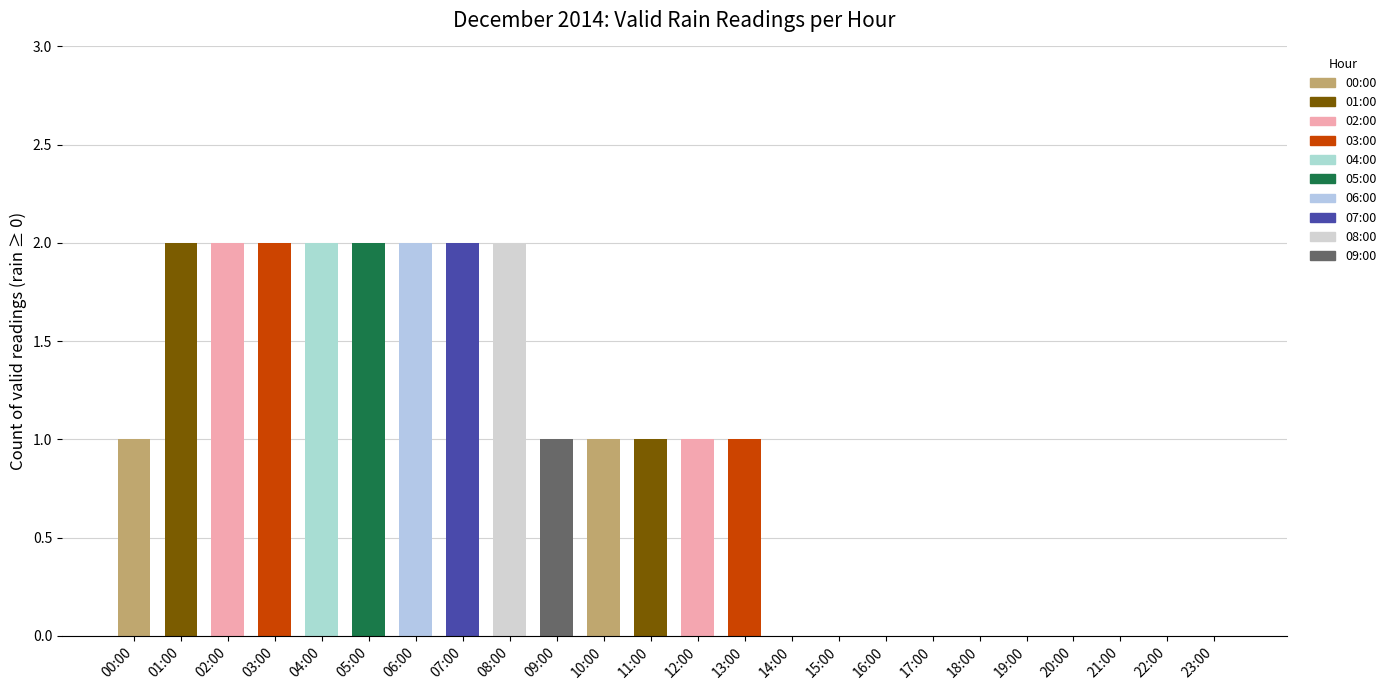

Read the value at 02:00.

2